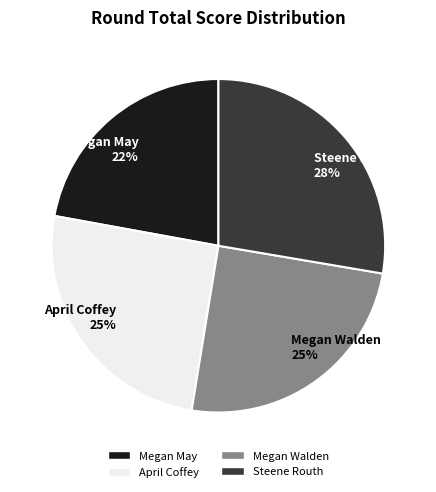

Does any single category account for the majority?

No